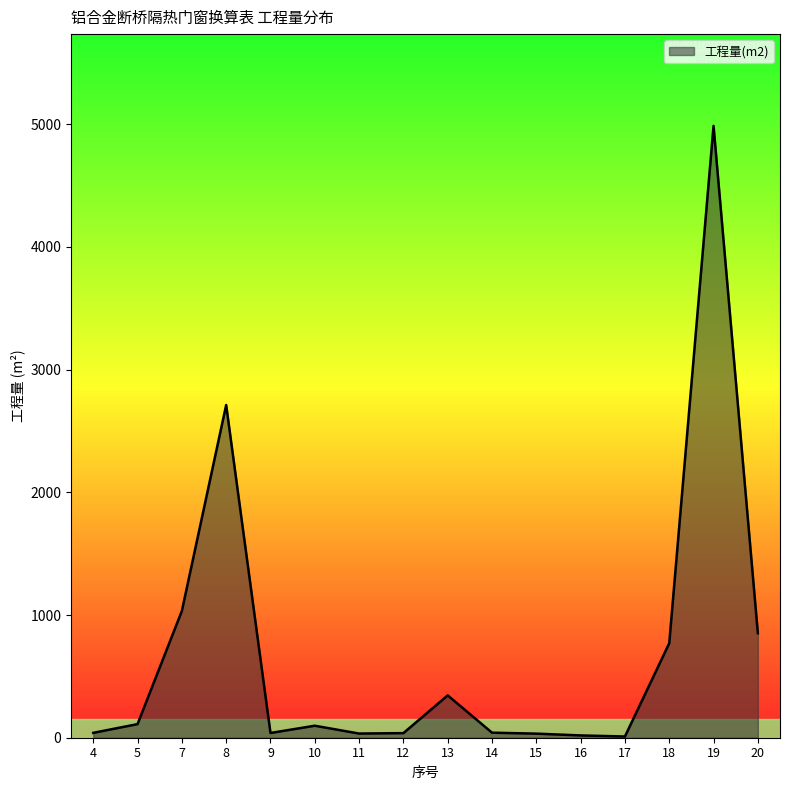

The value at 8 is 772.1. True or false?

False